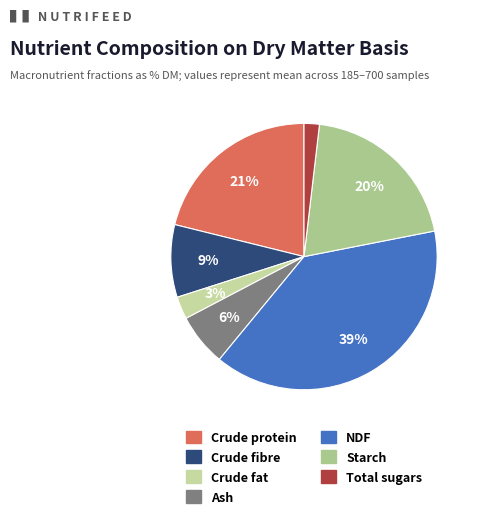

What is the total percentage of Crude protein and Crude fibre?

29.9%